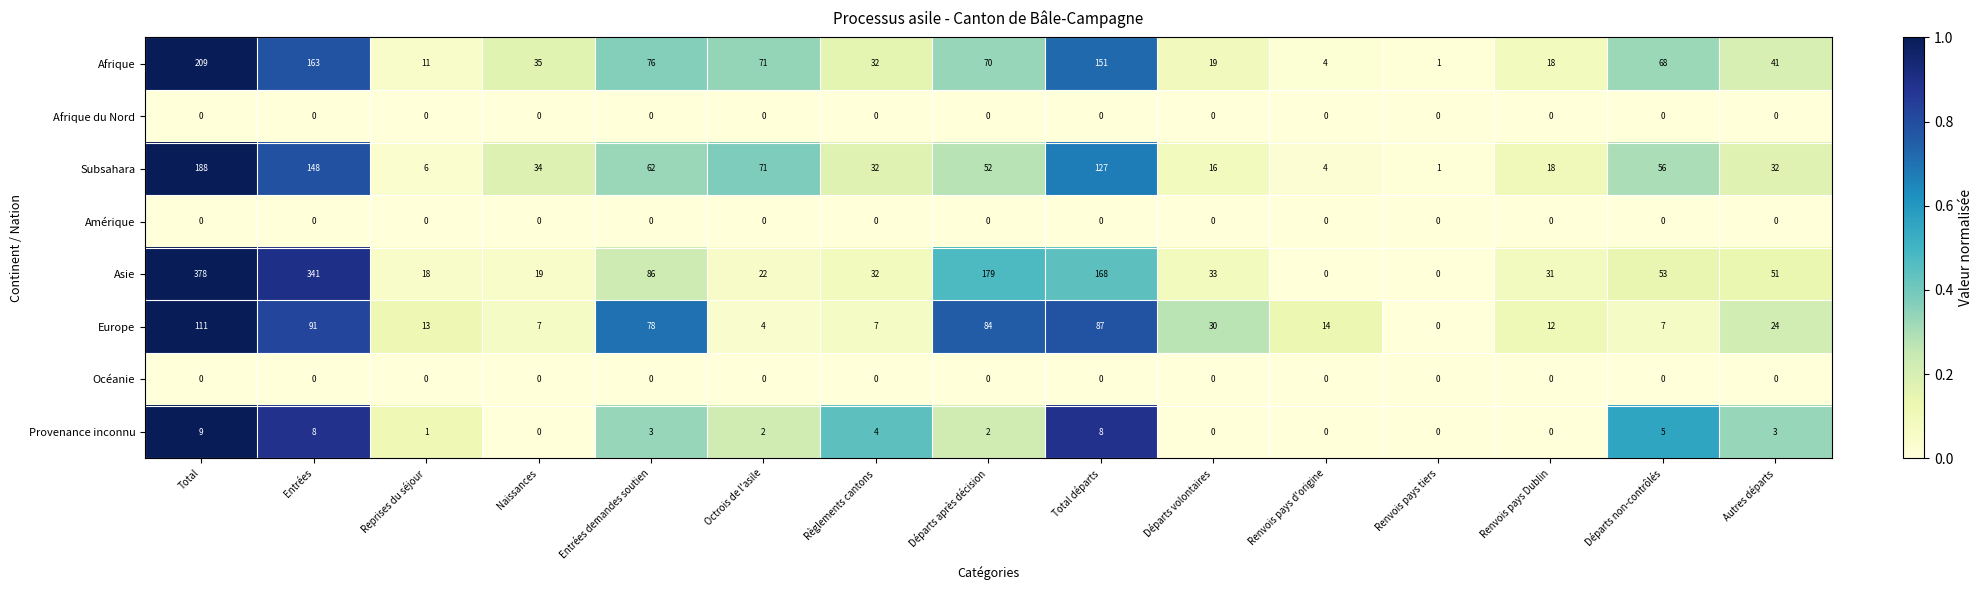

True or false: Europe has a value of 12 at Renvois pays Dublin.

True